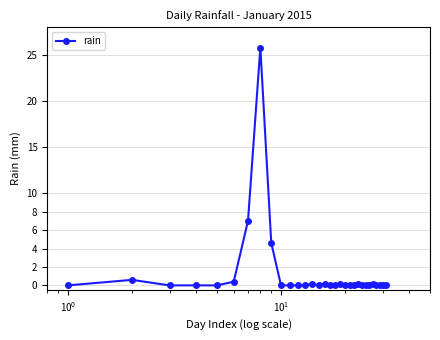

True or false: the data has more than 1 interior local peaks.

True